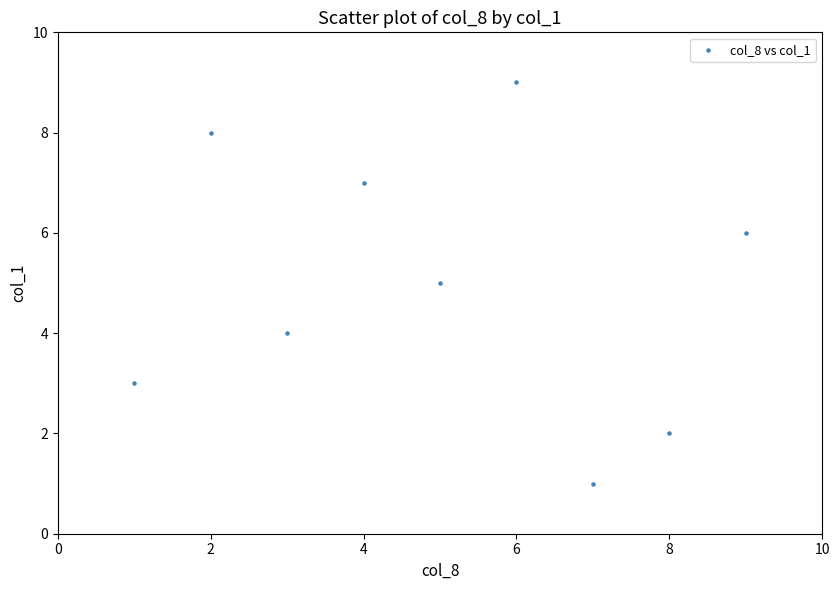

What is the average X value?

5